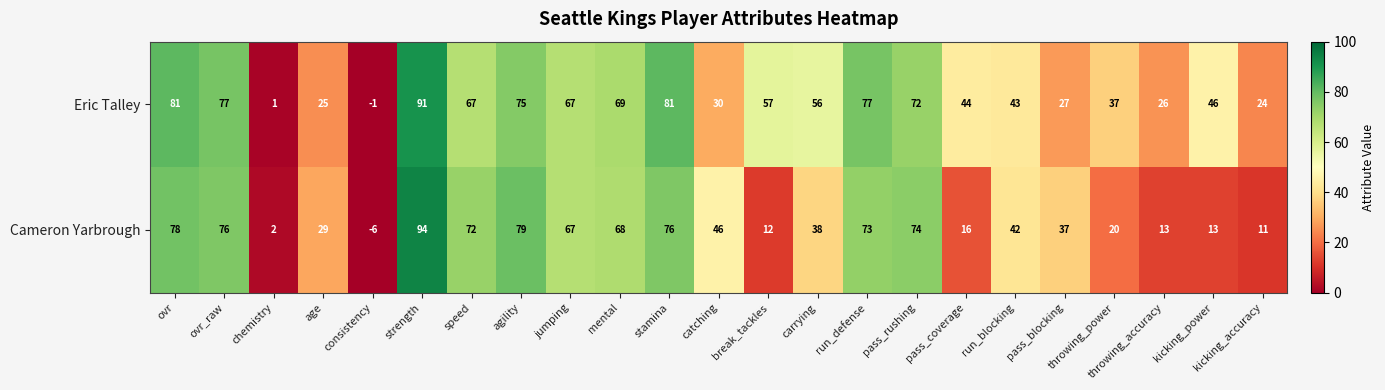

What is the difference between the second highest and minimum values in the Eric Talley series?

82